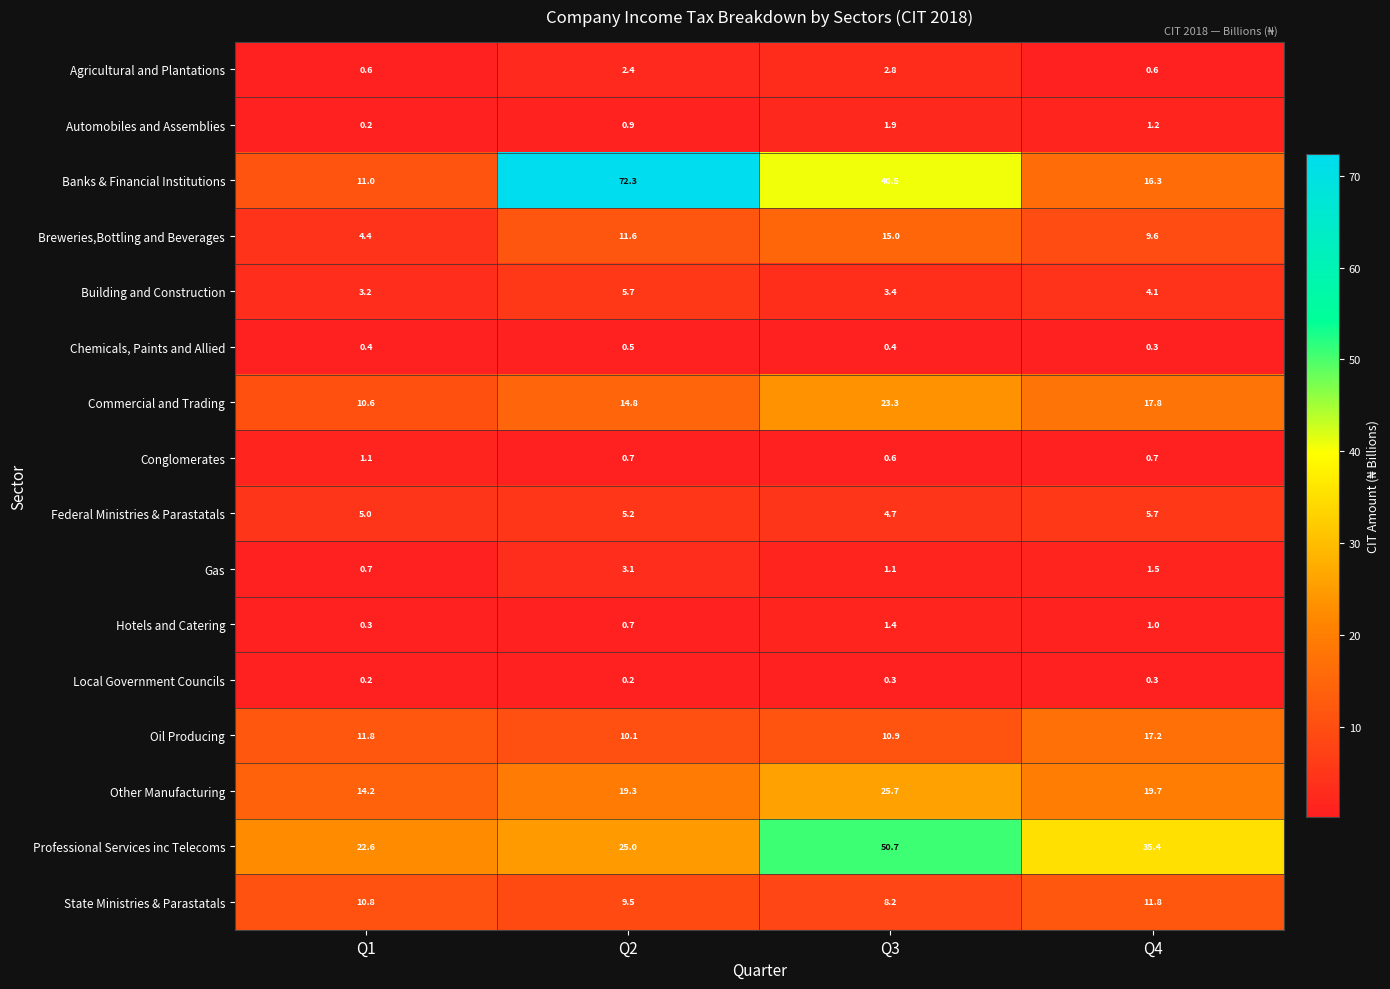

How many data points does each series have?

4